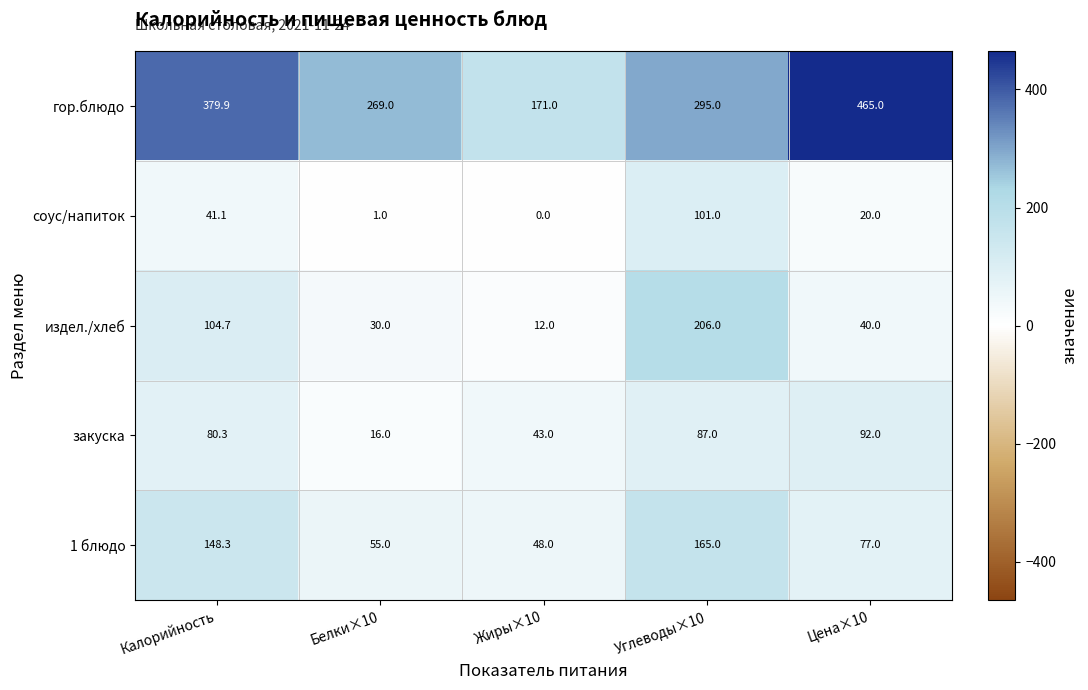

At Белки×10, list the series in order from smallest to largest.

соус/напиток, закуска, издел./хлеб, 1 блюдо, гор.блюдо